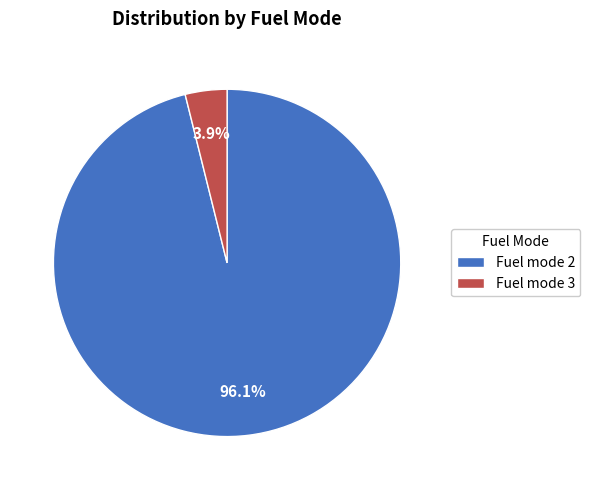

Do Fuel mode 2 and Fuel mode 3 together represent more than half of the pie?

Yes